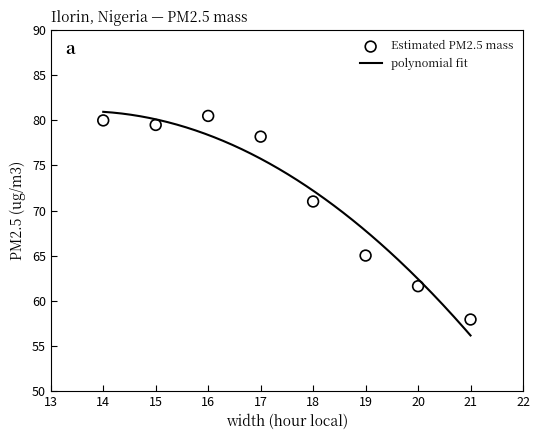

What is the ratio of the value at 21 to the value at 16?

0.7